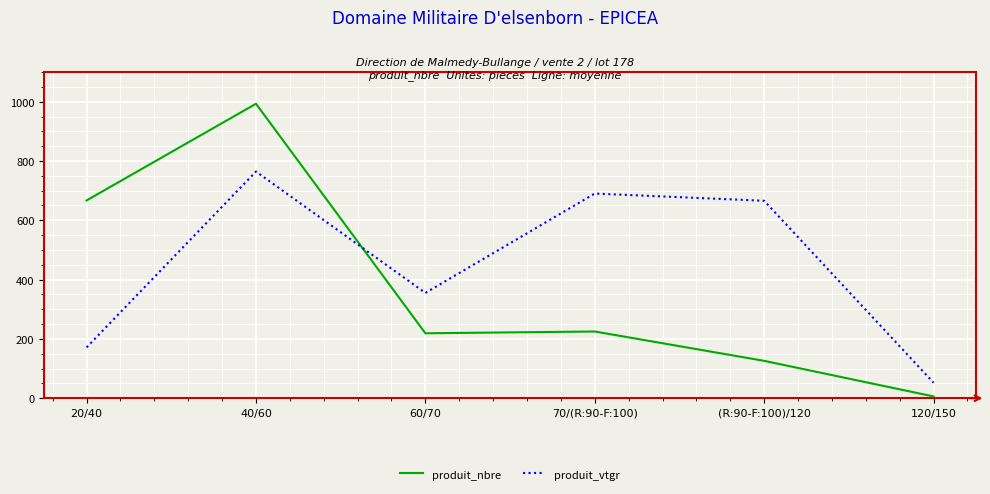

What are all the series names shown in the legend?

produit_nbre, produit_vtgr